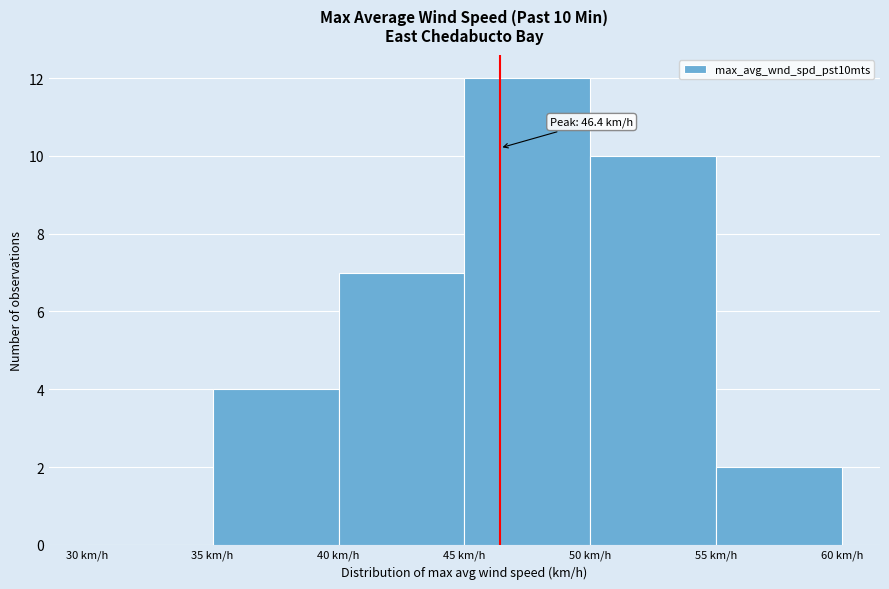

Which range on the x-axis has the tallest bar?

45 to 50